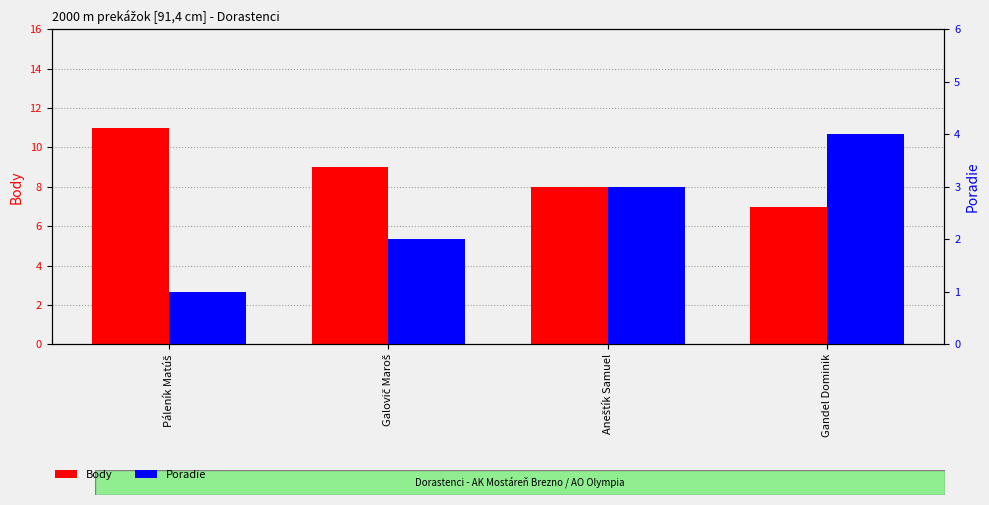

Rank the series by their average value, from lowest to highest.

Poradie, Body